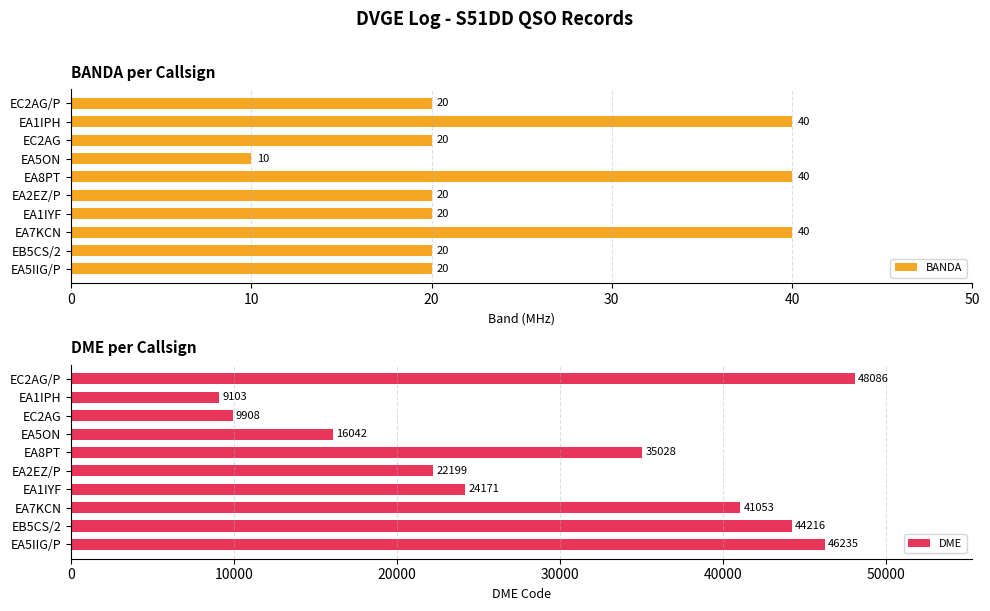

Count the BANDA values in the range 20 to 40.

9